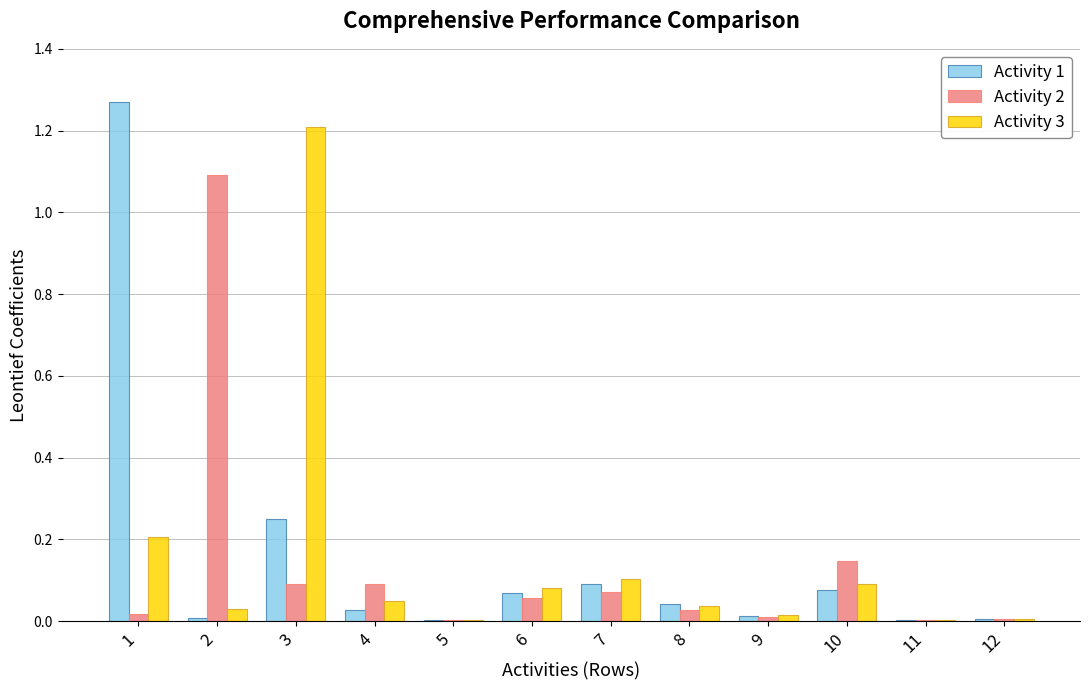

How many groups of bars are there?

12